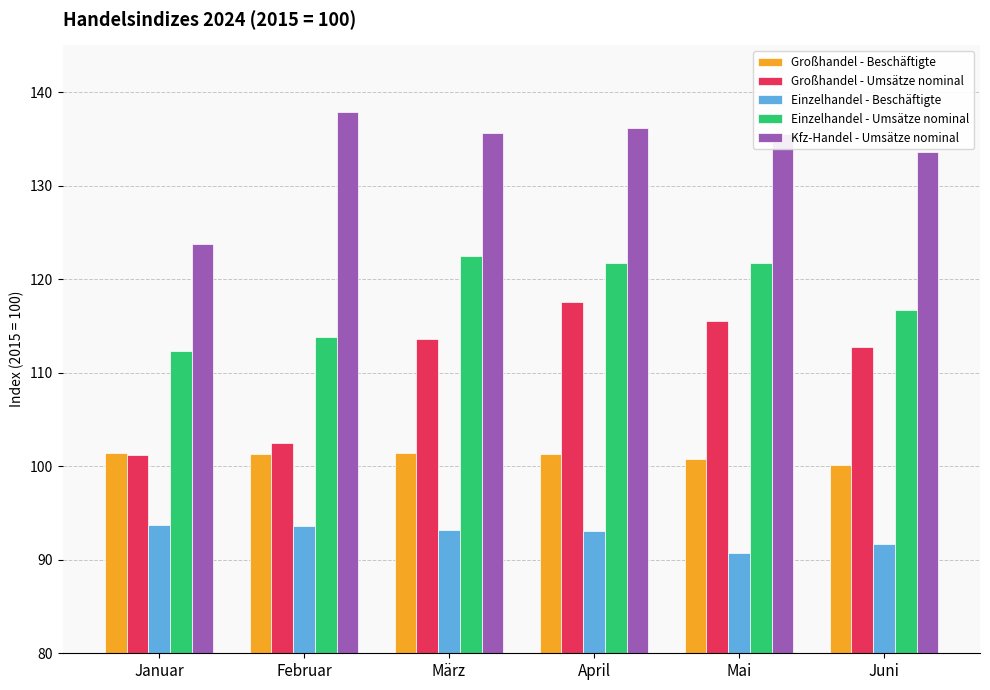

What is the label of the 2nd bar from the right?

Mai